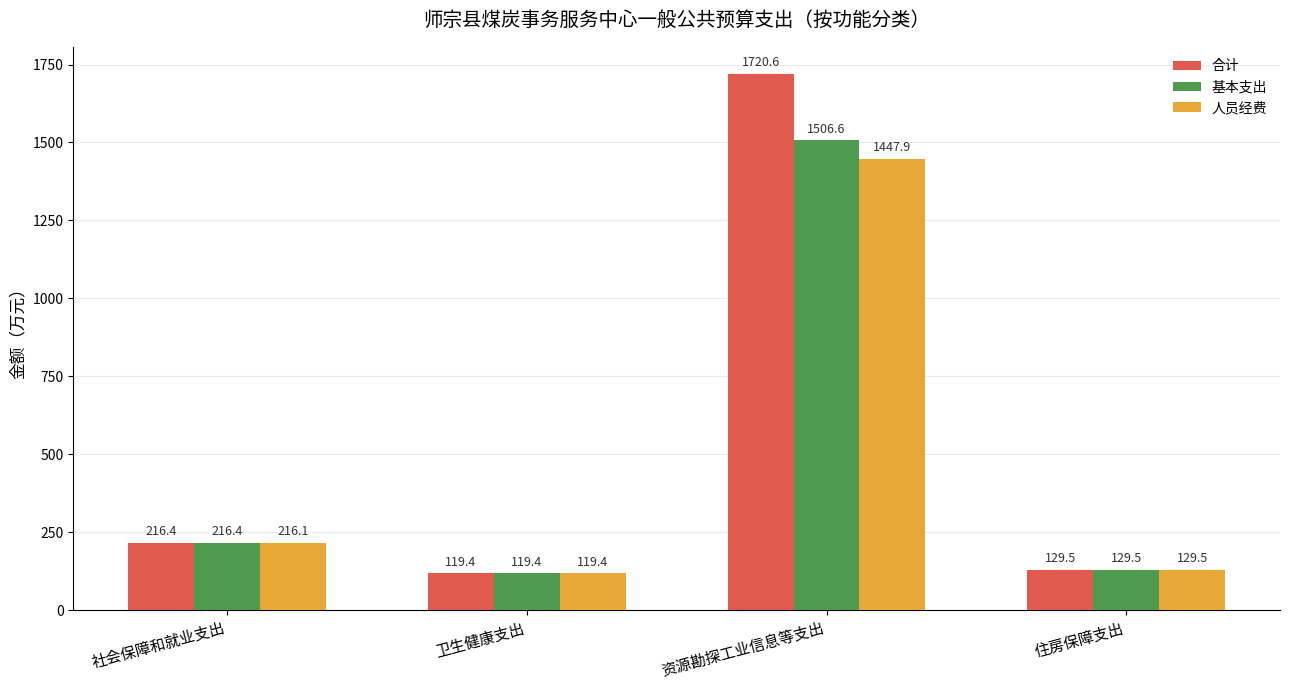

Which series has the largest range (max minus min)?

合计